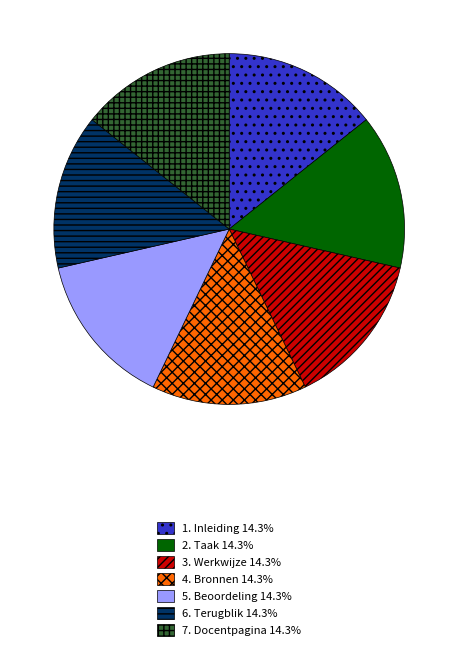

Approximately how many times larger is the value at 2. Taak compared to 7. Docentpagina?

1.0